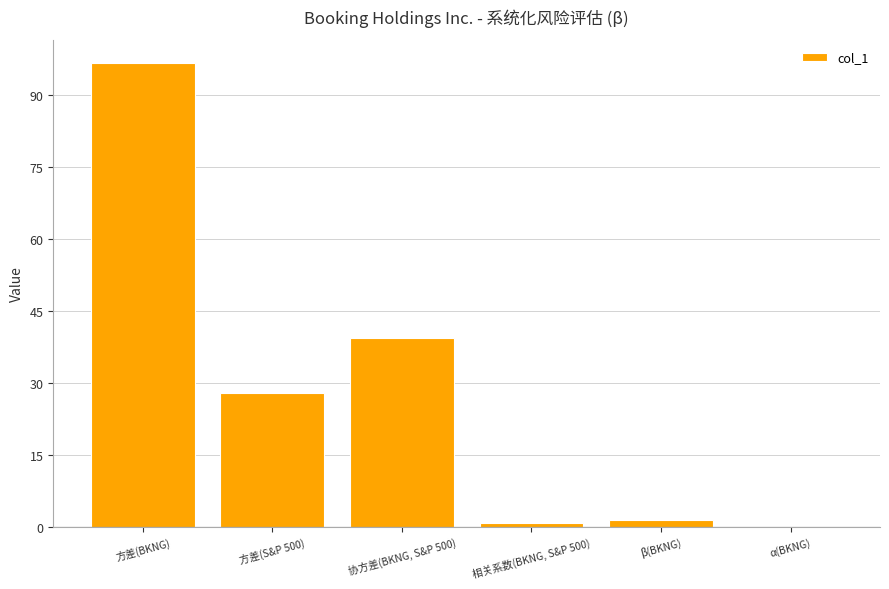

How many data points does each series have?

6